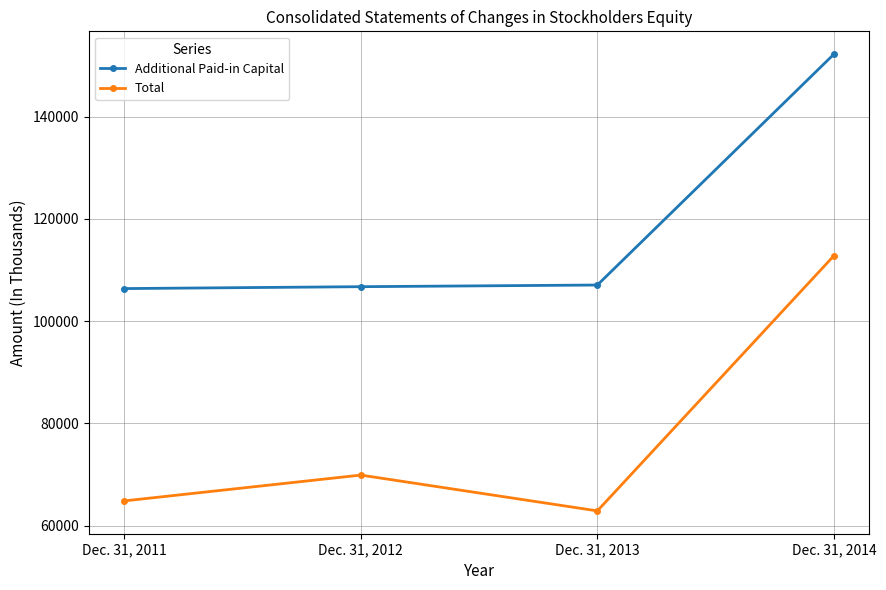

Rank the series by their maximum value, from lowest to highest.

Total, Additional Paid-in Capital